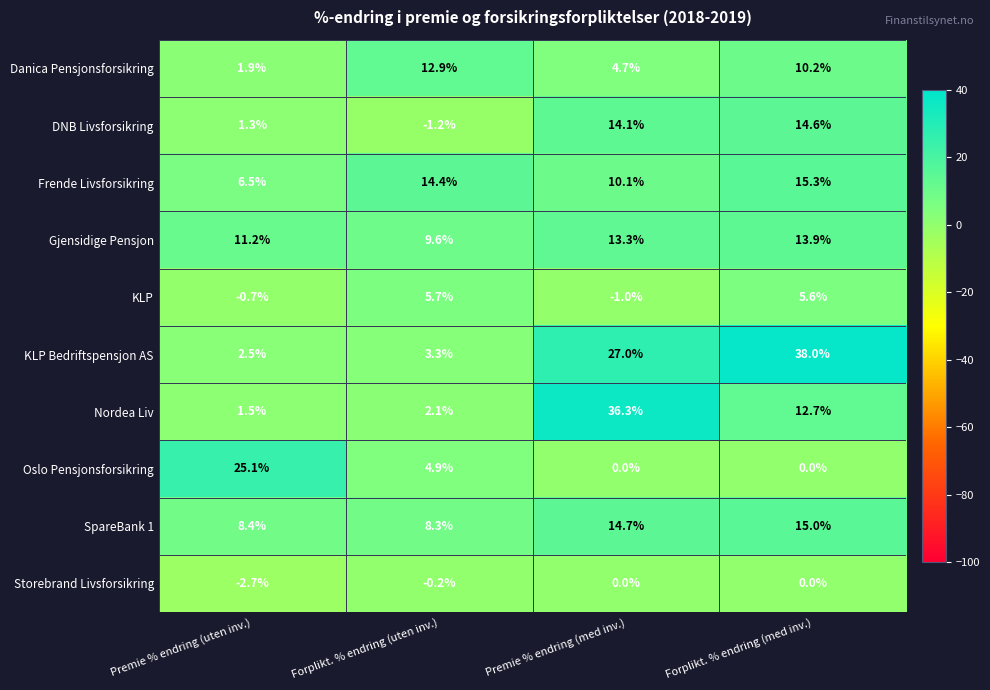

Is the value of DNB Livsforsikring at Forplikt. % endring (med inv.) greater than the value of Frende Livsforsikring at Premie % endring (med inv.)?

Yes